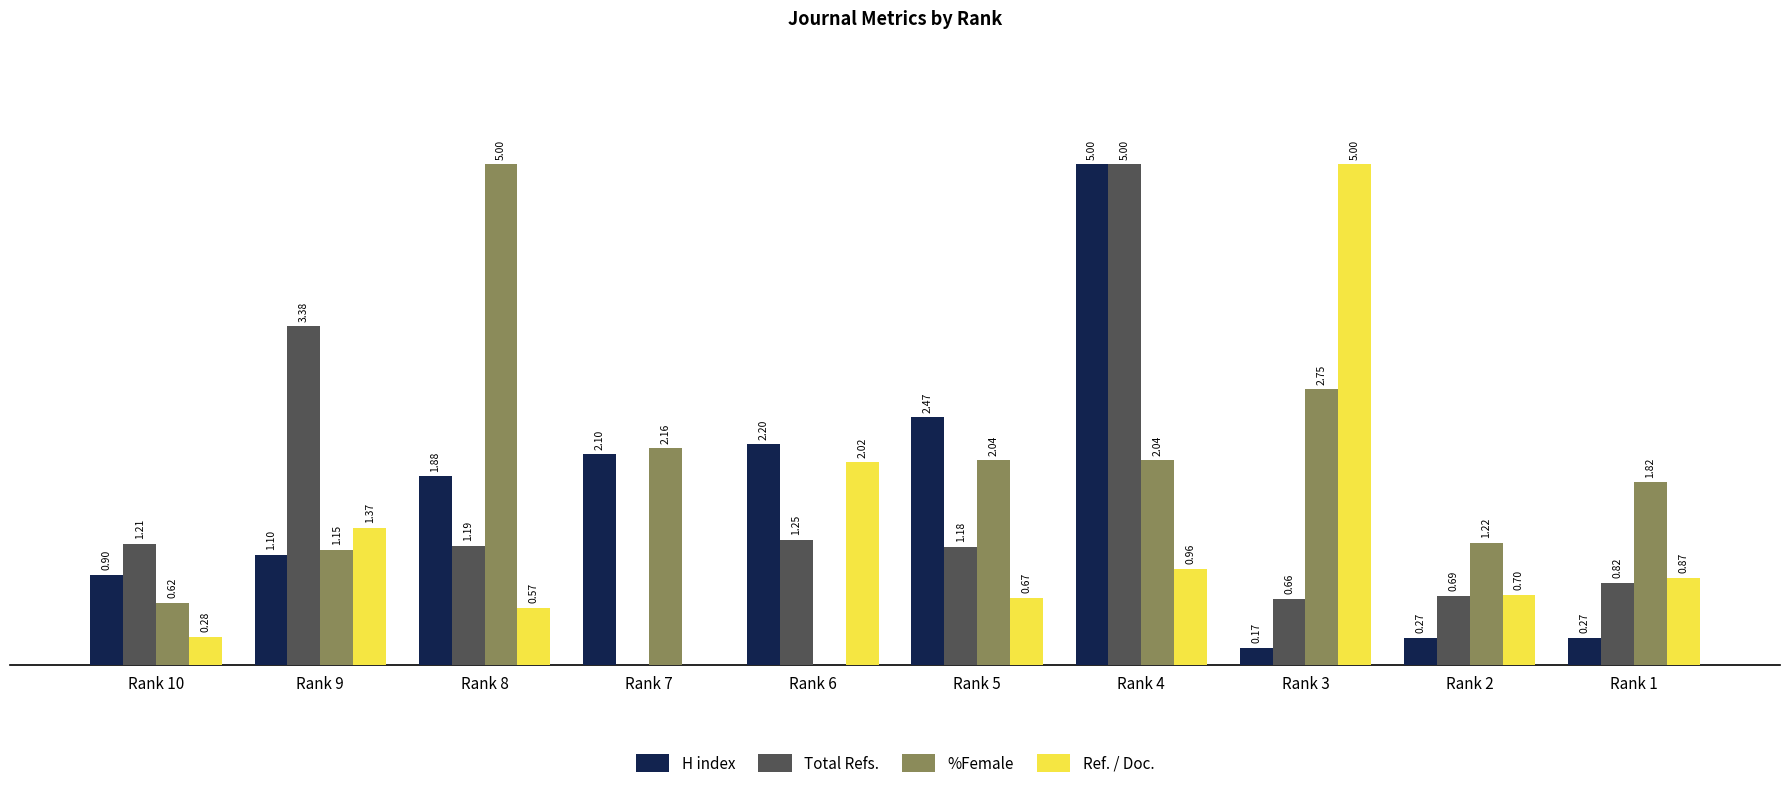

At which category is the sum across all series the highest?

Rank 4